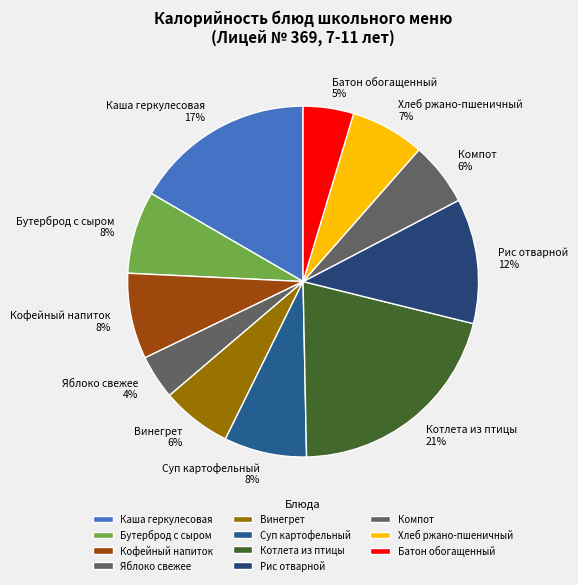

What percentage is the Каша геркулесовая slice, to the nearest percent?

17%